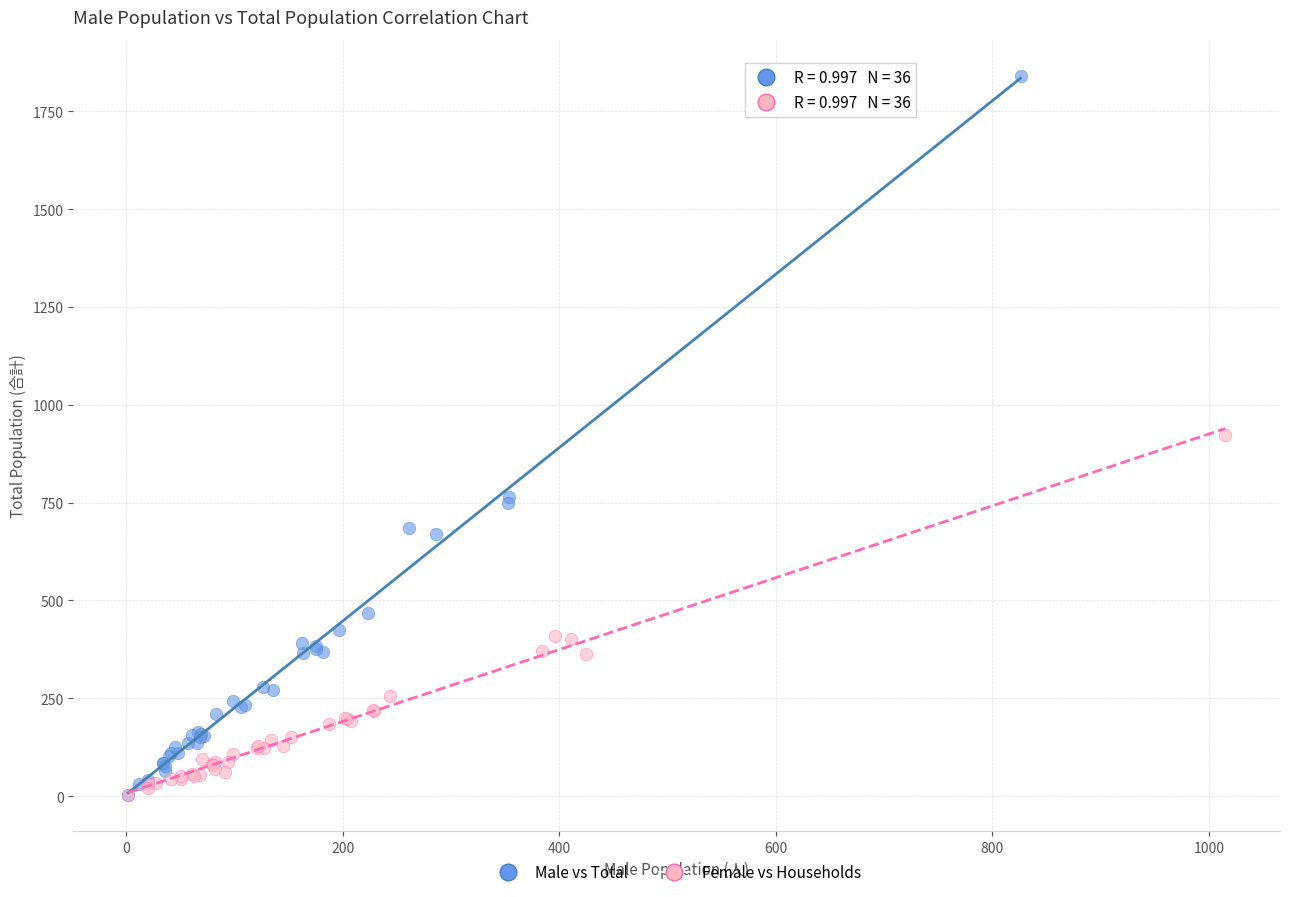

Which series has the largest Y range (max minus min)?

Male vs Total